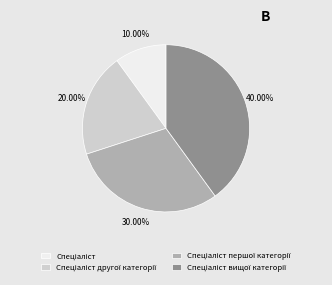

To the nearest percent, what is the difference between the largest and smallest slice percentages?

30%